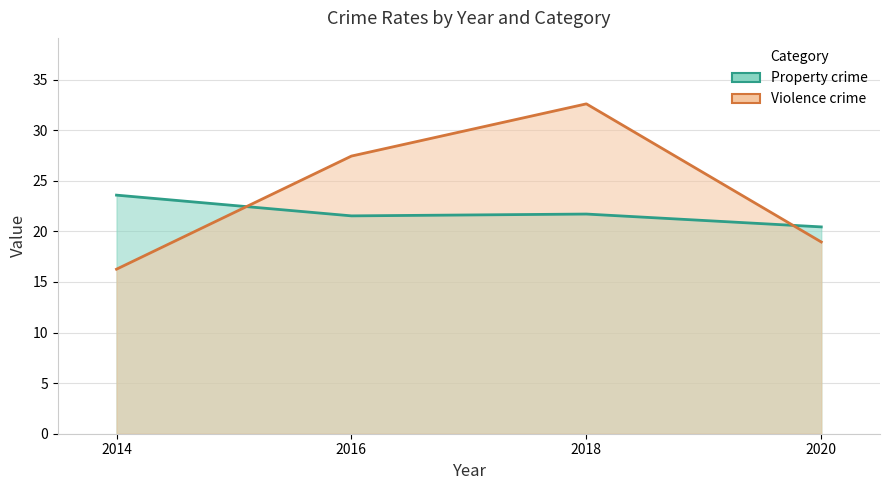

True or false: Violence crime has more than 0 points higher than both neighbors.

True